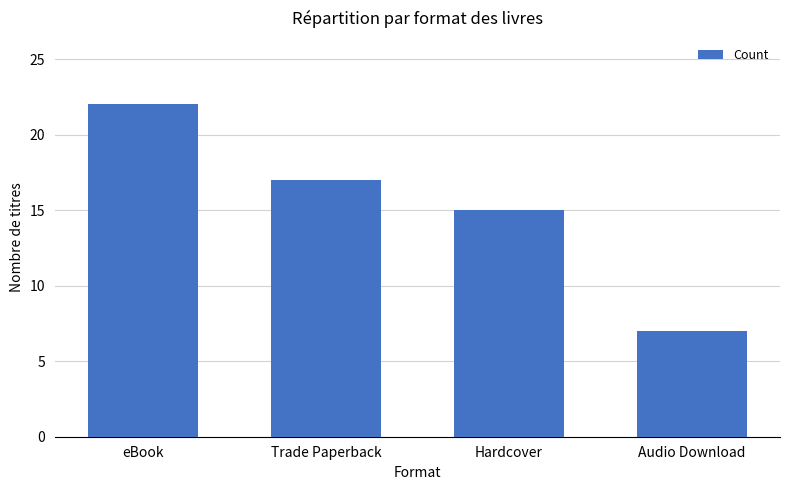

What position from the right is Hardcover?

2